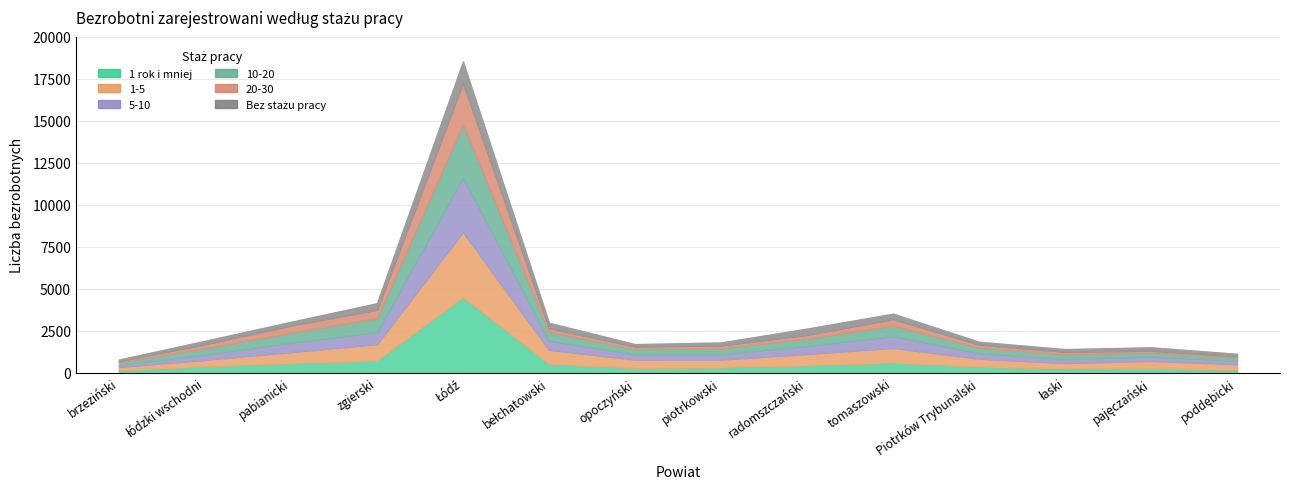

Is it true that 20-30 equals 179 at Piotrków Trybunalski?

True